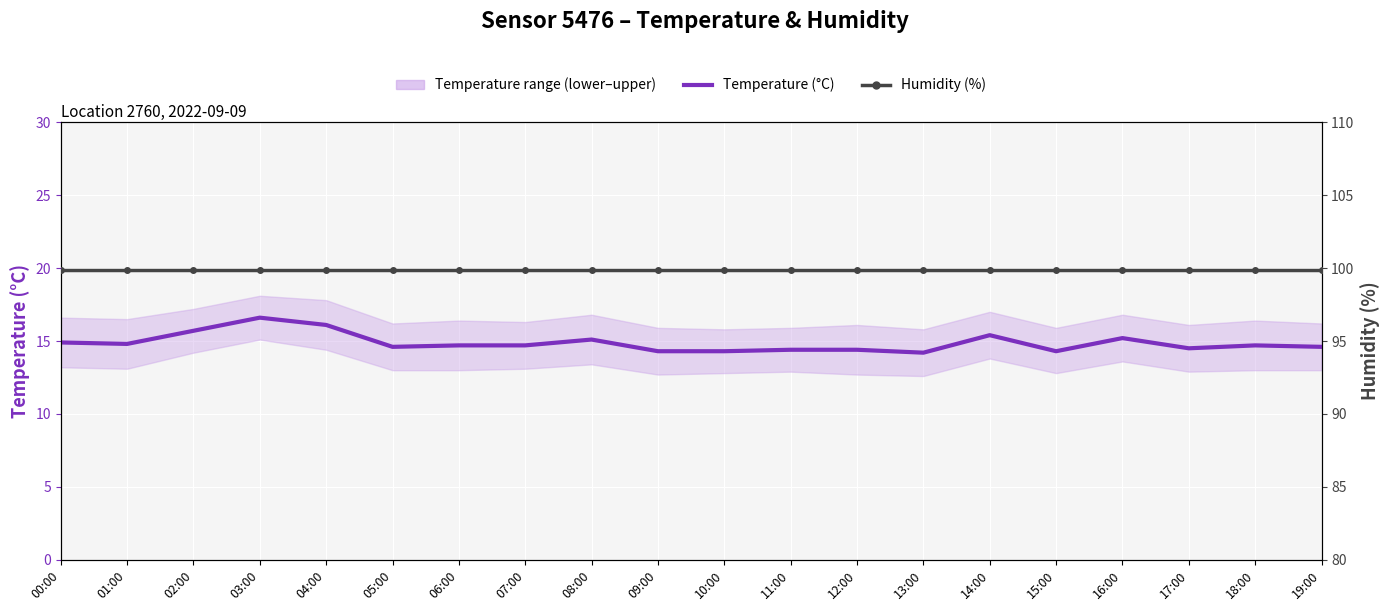

Reading left to right, transcribe all the data shown in this chart.

Temperature (°C): 00:00=14.9	01:00=14.8	02:00=15.7	03:00=16.6	04:00=16.1	05:00=14.6	06:00=14.7	07:00=14.7	08:00=15.1	09:00=14.3	10:00=14.3	11:00=14.4	12:00=14.4	13:00=14.2	14:00=15.4	15:00=14.3	16:00=15.2	17:00=14.5	18:00=14.7	19:00=14.6
Humidity (%): 00:00=99.9	01:00=99.9	02:00=99.9	03:00=99.9	04:00=99.9	05:00=99.9	06:00=99.9	07:00=99.9	08:00=99.9	09:00=99.9	10:00=99.9	11:00=99.9	12:00=99.9	13:00=99.9	14:00=99.9	15:00=99.9	16:00=99.9	17:00=99.9	18:00=99.9	19:00=99.9